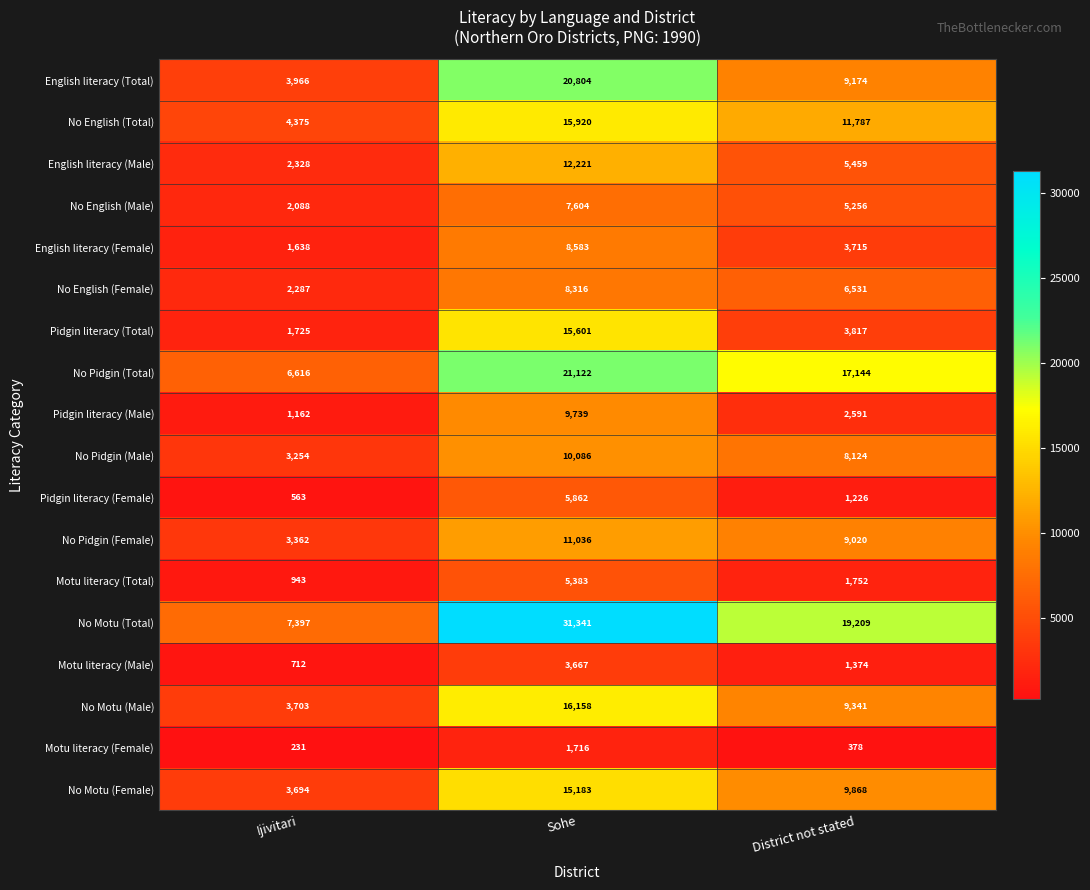

Which label corresponds to the smallest value in the chart?

Ijivitari